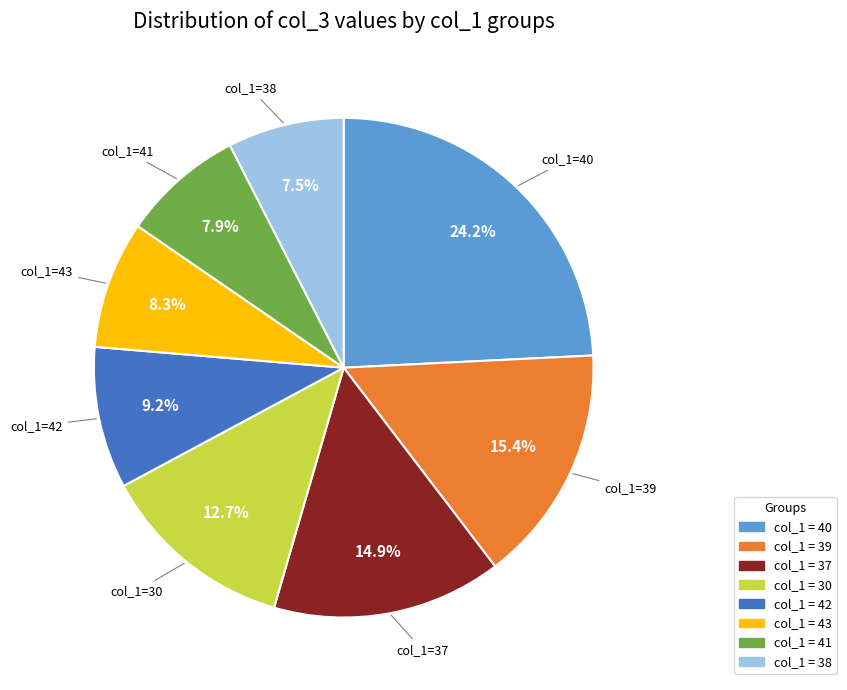

Is there a majority slice in this chart?

No